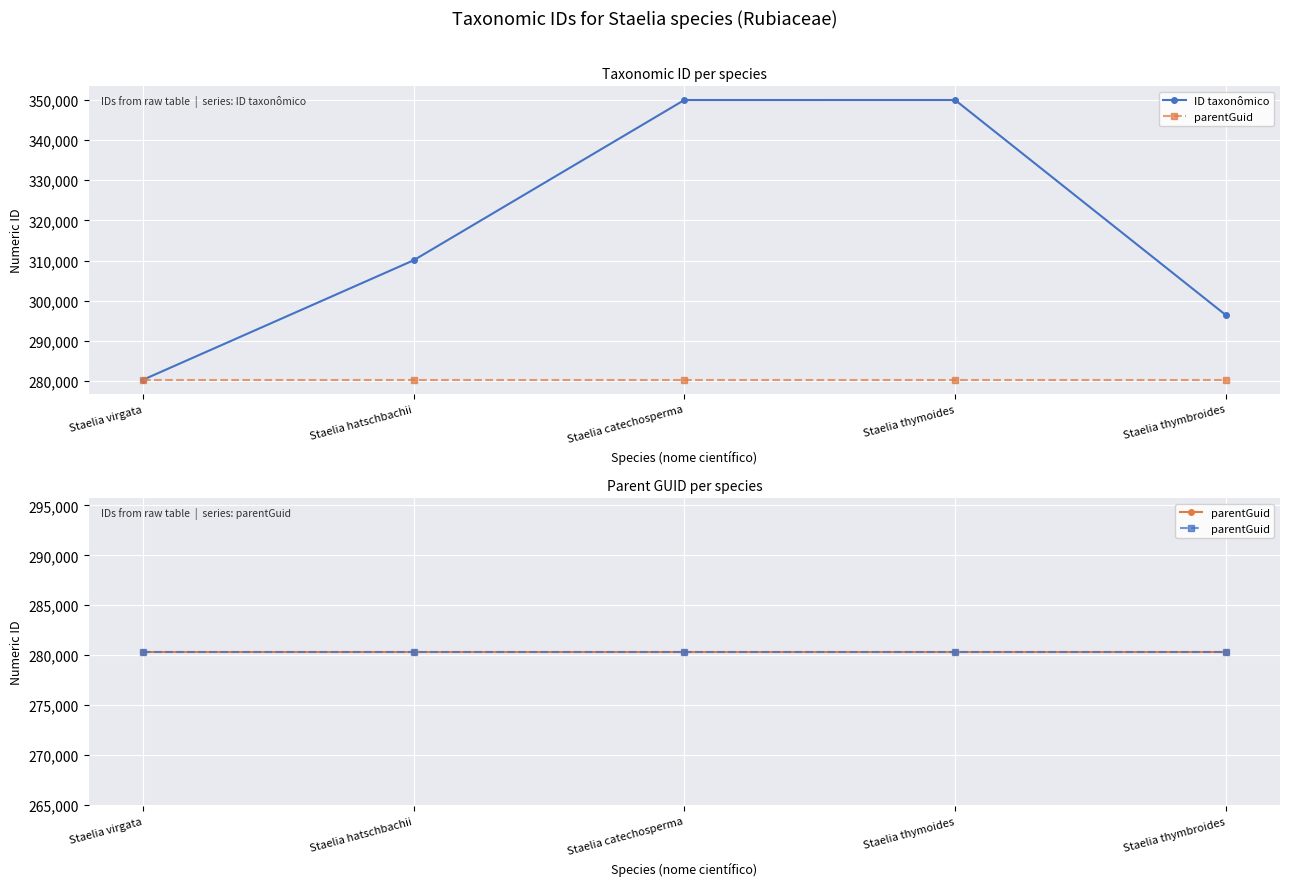

List the series in order of their peak value, lowest first.

parentGuid, ID taxonômico